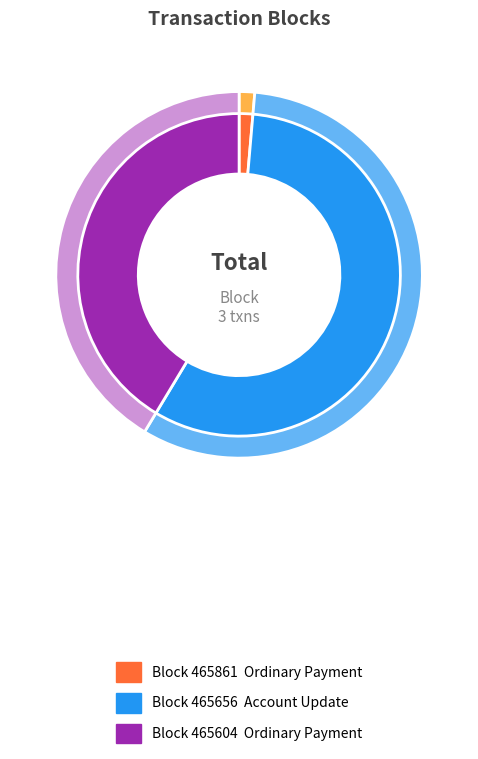

What is the ratio of the value at 465604 to the value at 465861?

30.2